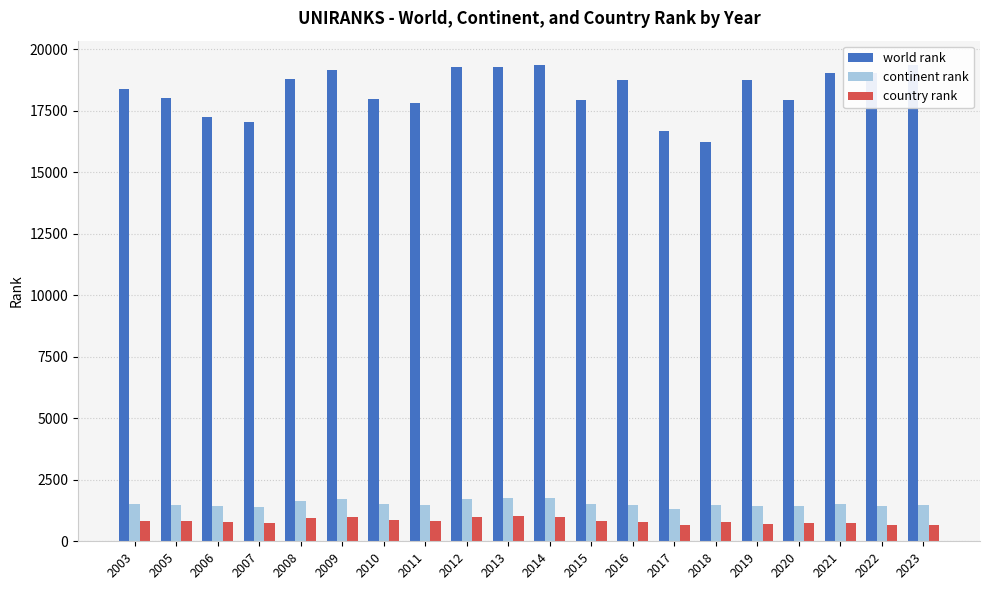

How many distinct data groups are displayed?

3